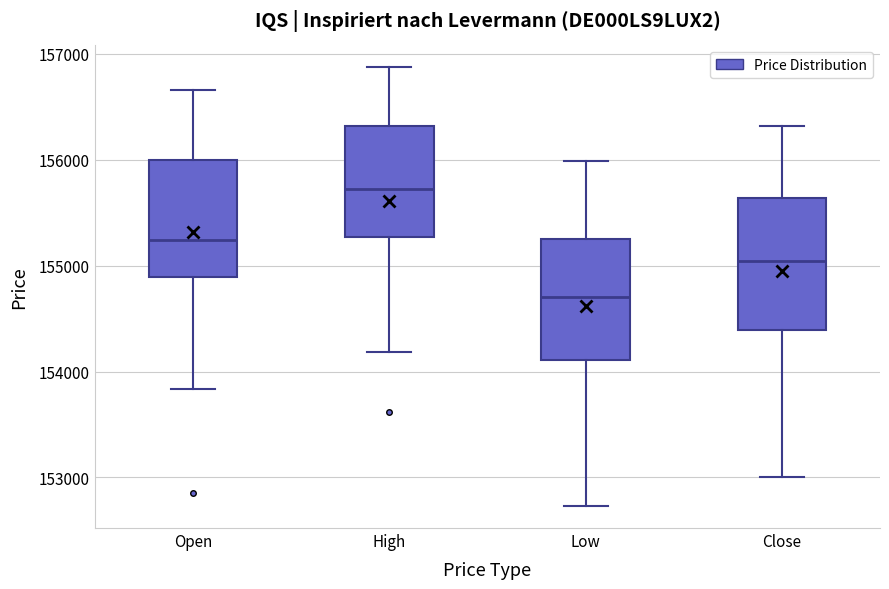

Where does the lower whisker of the box for High end on the y-axis? The values are not printed on the chart, so give them approximately, as read against the axis.

154200